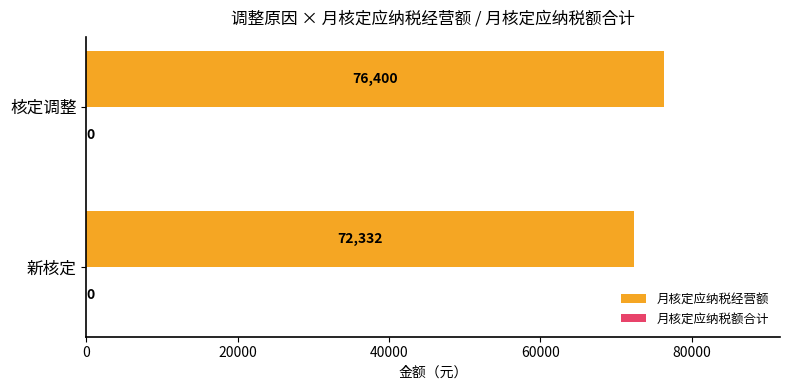

List the labels in order of value, largest first.

核定调整, 新核定